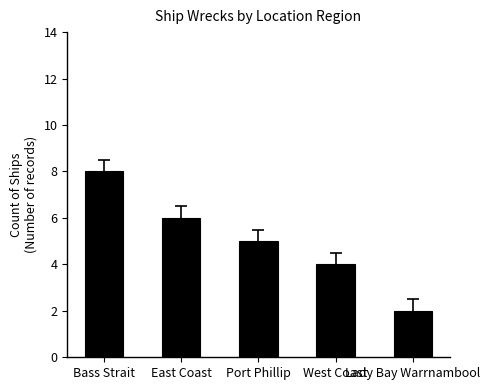

List the labels in order of value, smallest first.

Lady Bay Warrnambool, West Coast, Port Phillip, East Coast, Bass Strait